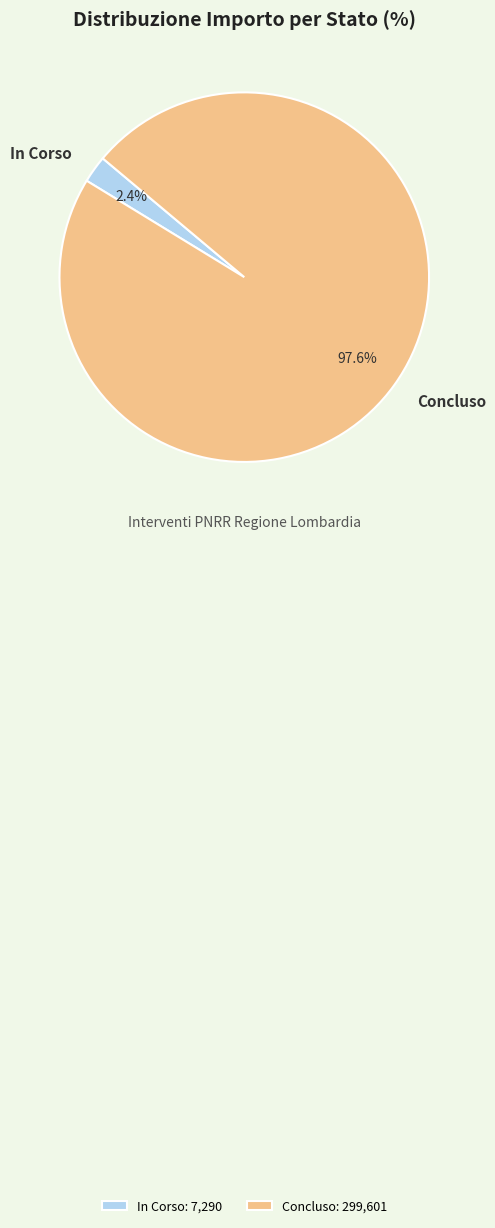

How much of the chart is everything except In Corso?

97.6%